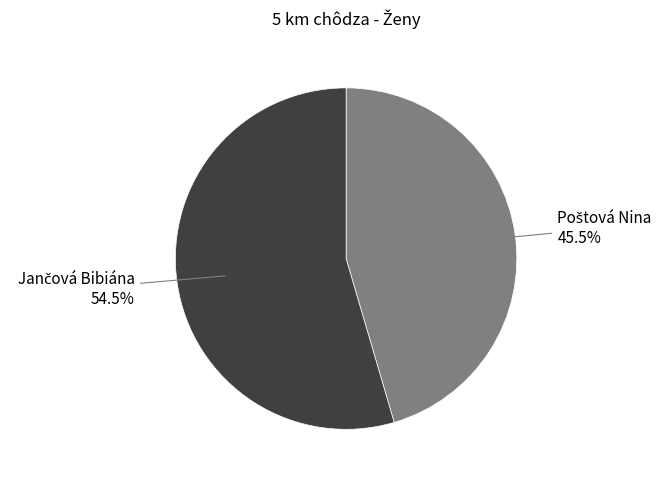

Does any single category account for the majority?

Yes